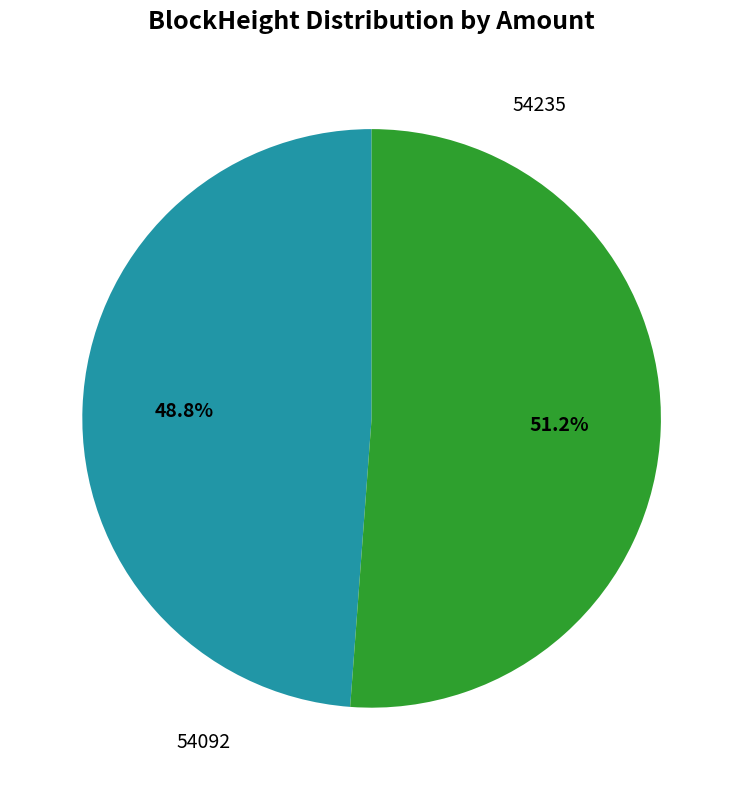

How many segments does this pie chart have?

2